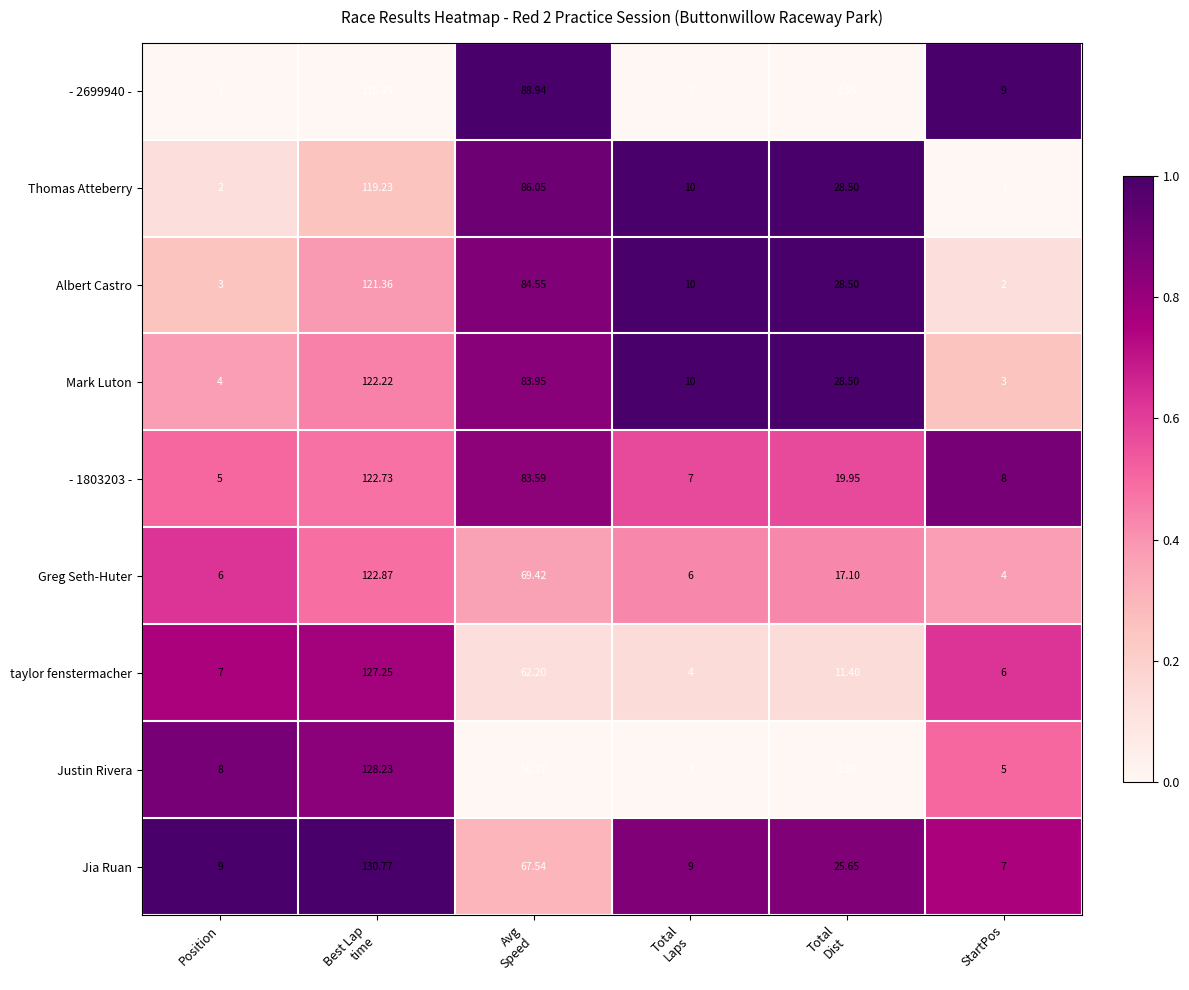

Which series has the widest spread of values?

Justin Rivera